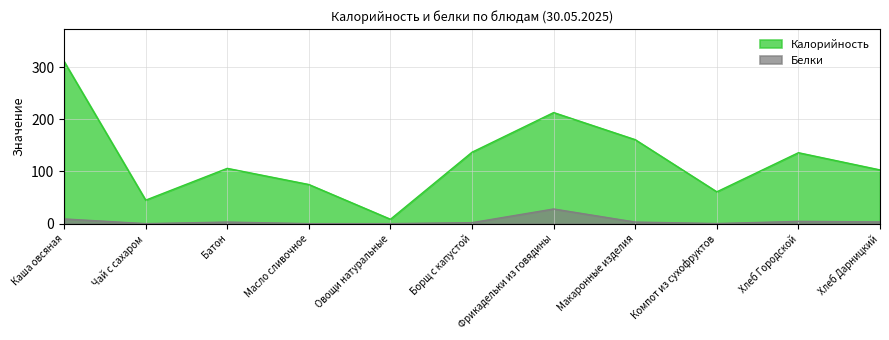

How many data points in Белки are above 3?

4